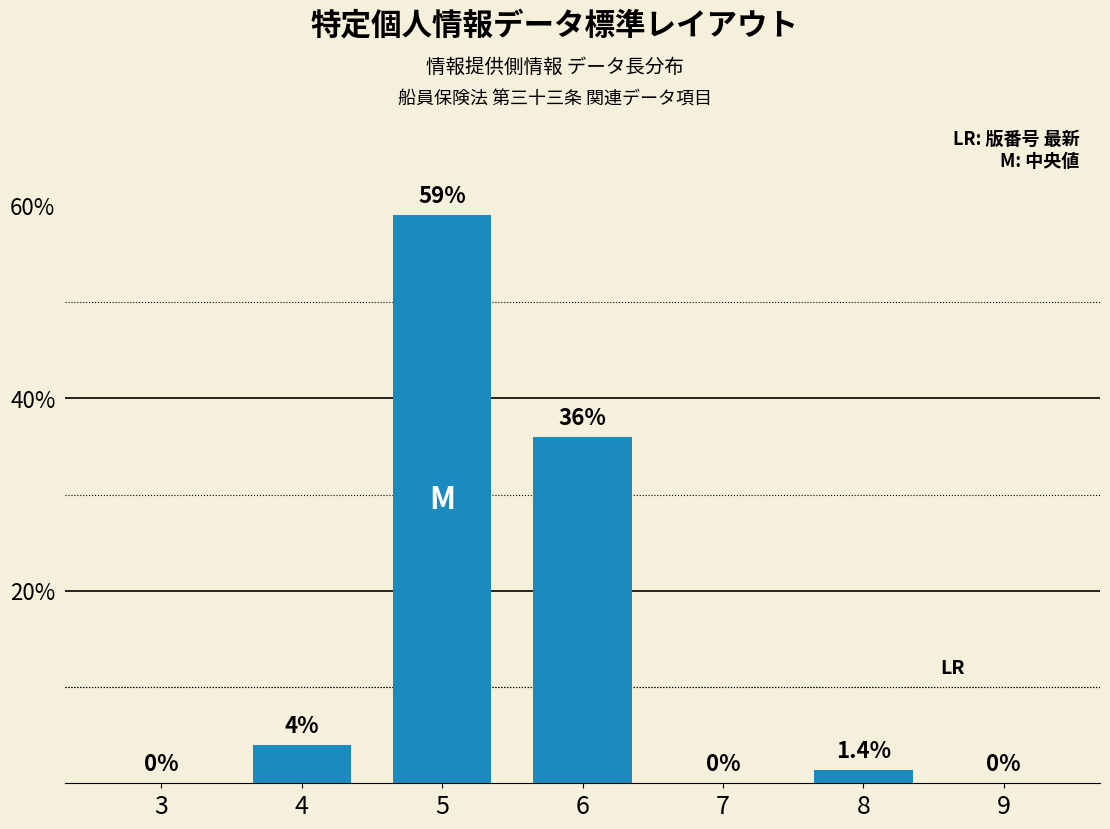

What is the greatest value displayed?

59.0